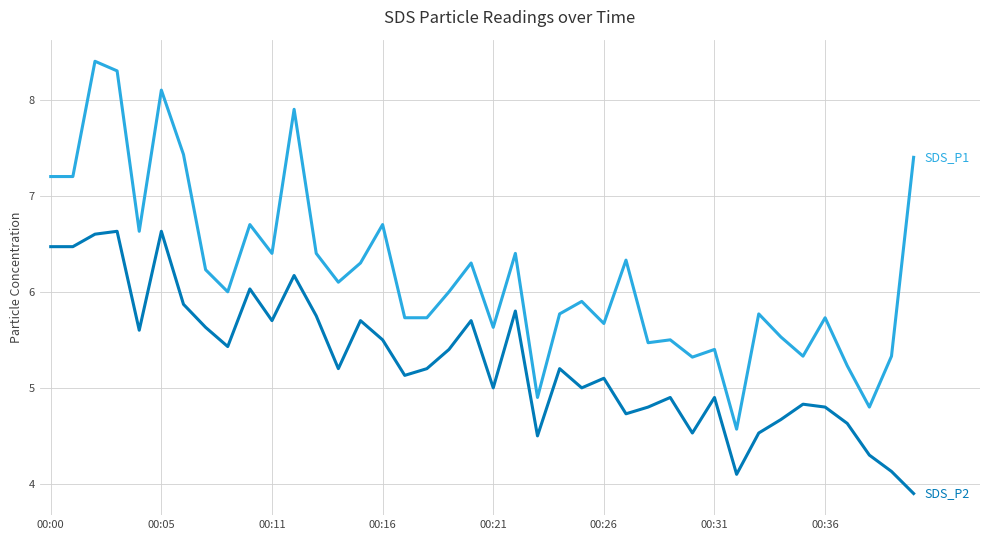

What is the maximum value shown in the chart?

8.4